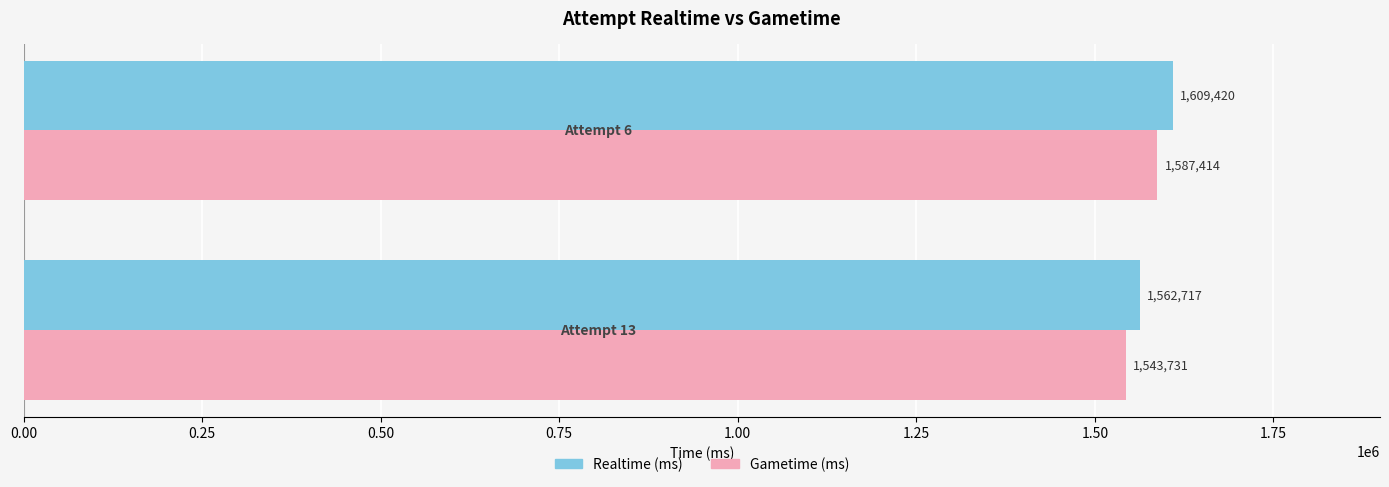

Count the Realtime (ms) values in the range 1562717 to 1609420.

2